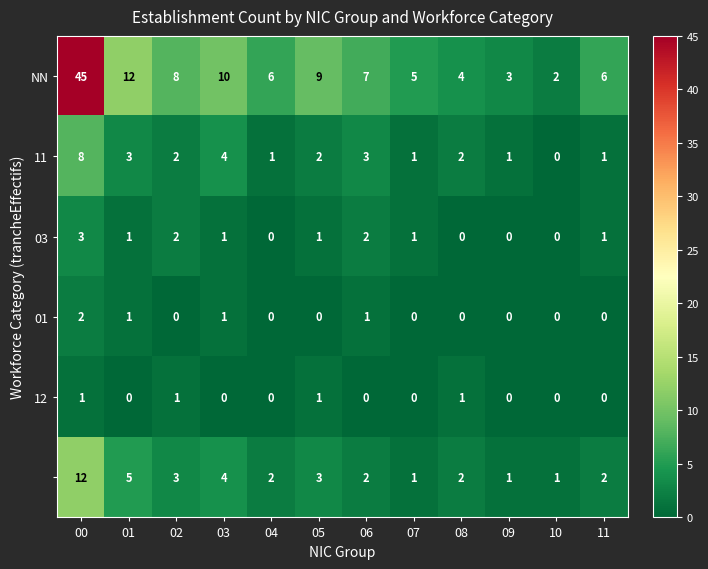

At which category is the sum across all series the highest?

00